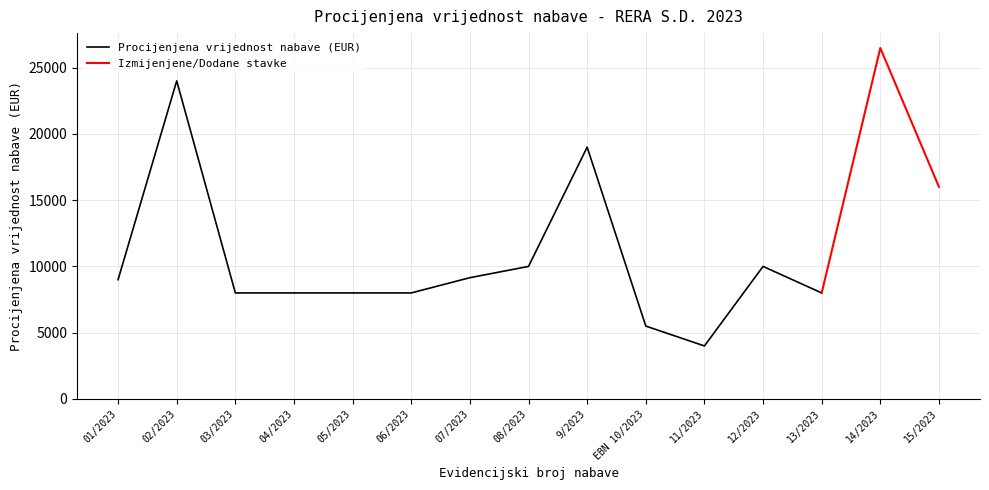

Which category has the lowest value across all series?

11/2023